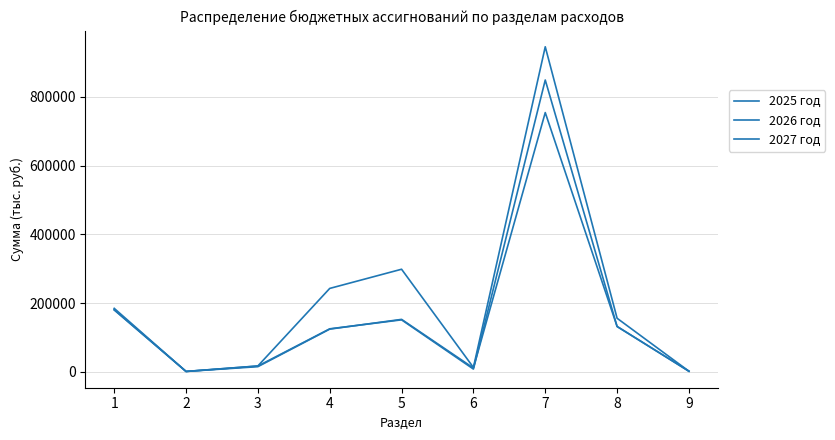

What is the minimum value for 2026 год?

1543.4